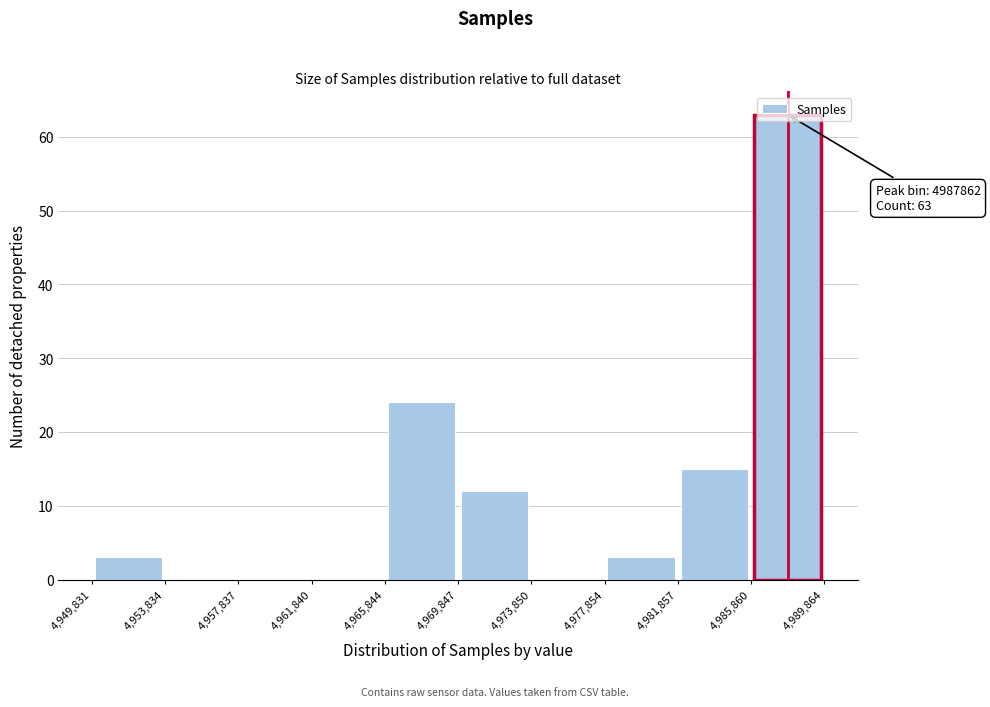

Which range on the x-axis has the tallest bar?

4,985,860 to 4,989,864